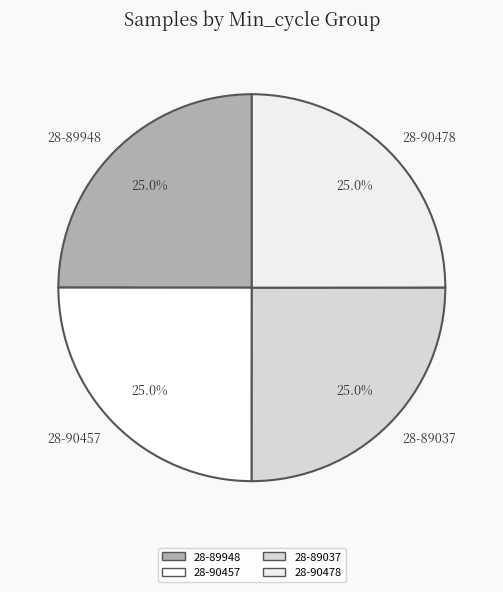

Approximately how many times larger is the value at 28-90457 compared to 28-89948?

1.0